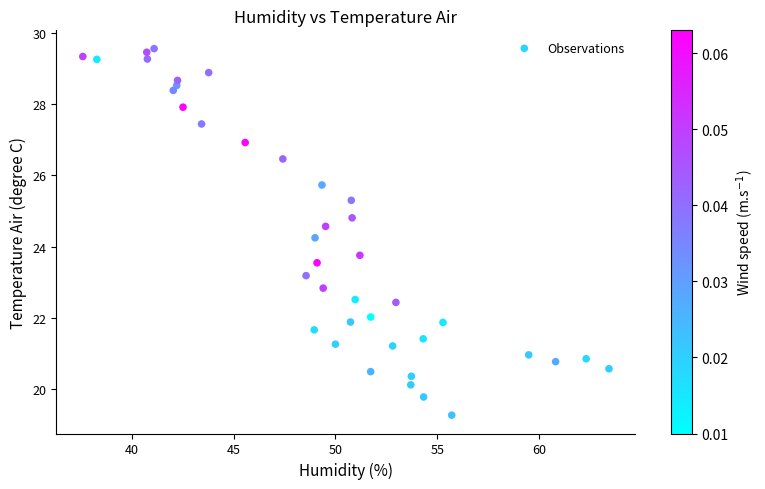

What is the range of X values (max minus min)?

25.8